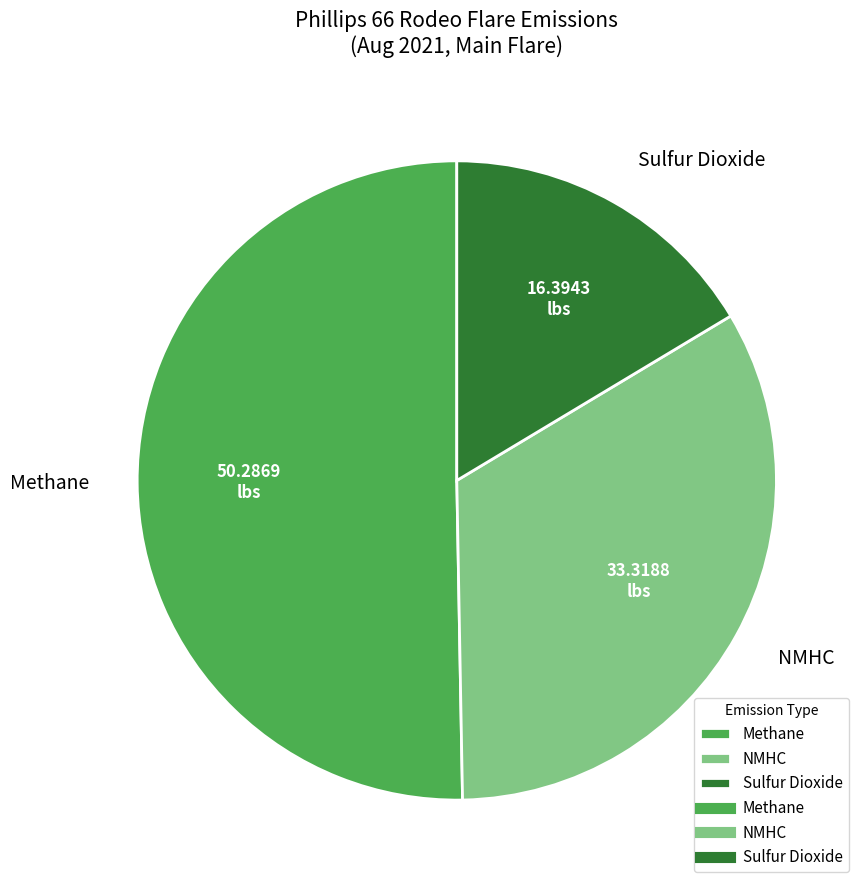

Which slice is the largest?

Methane